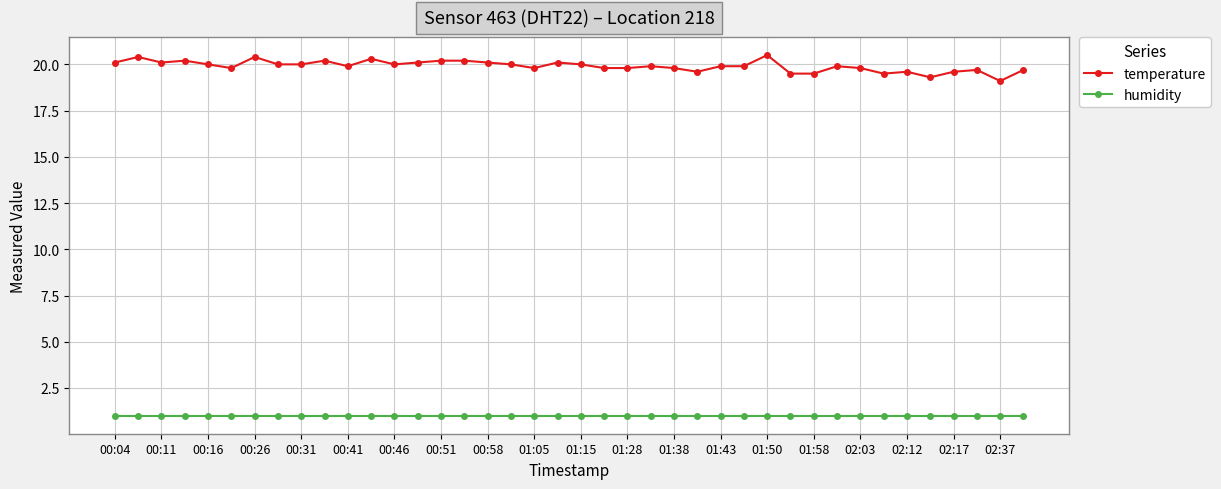

List the series in order of their peak value, lowest first.

humidity, temperature